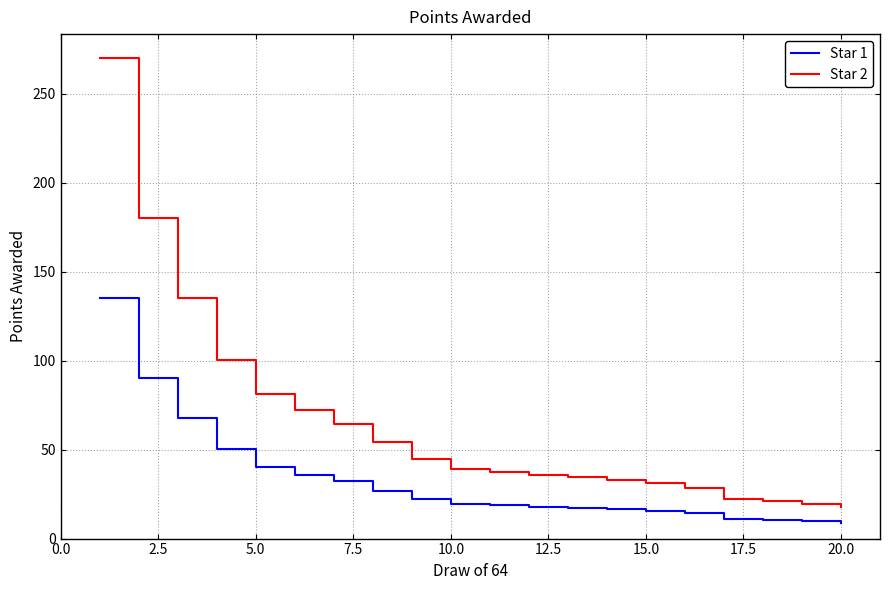

List the series in order of their overall mean, highest first.

Star 2, Star 1